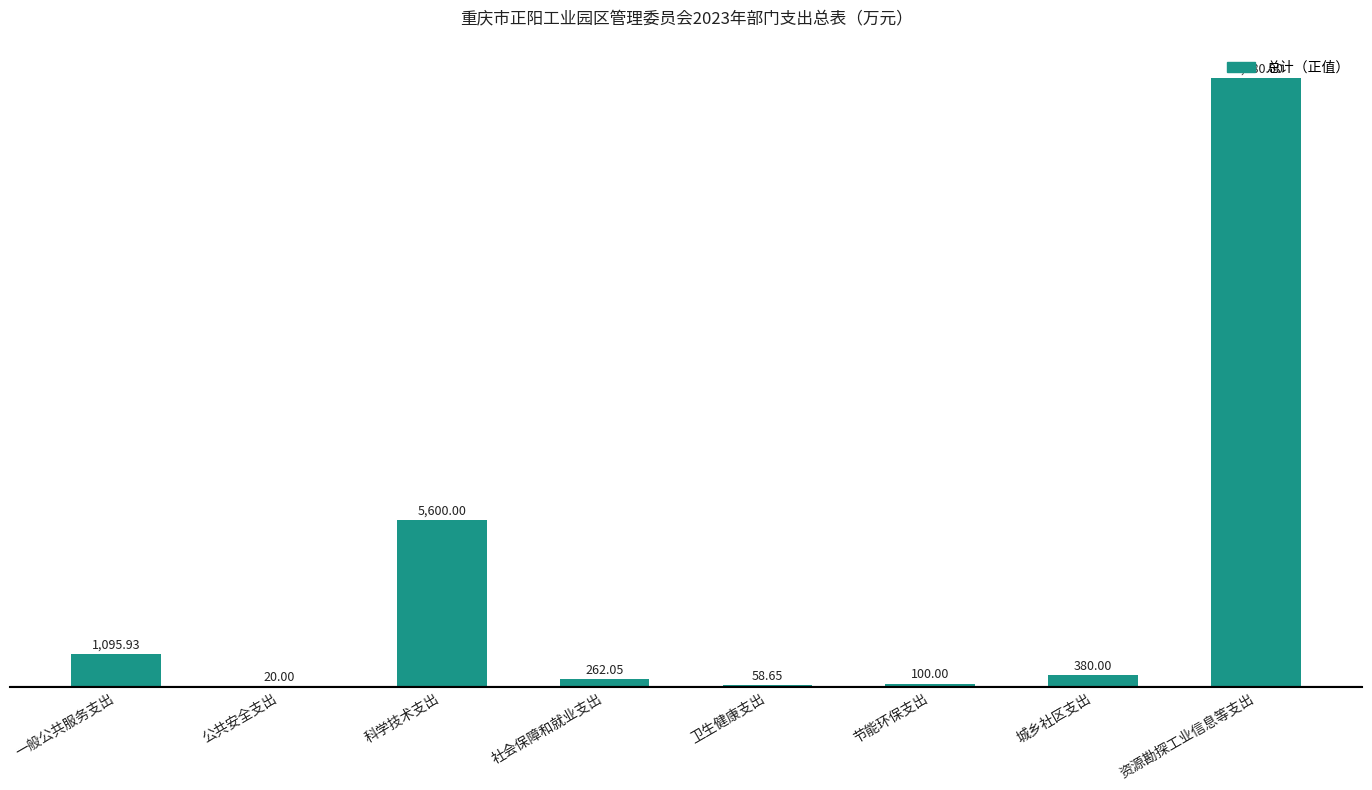

What is the maximum value shown in the chart?

20480.0